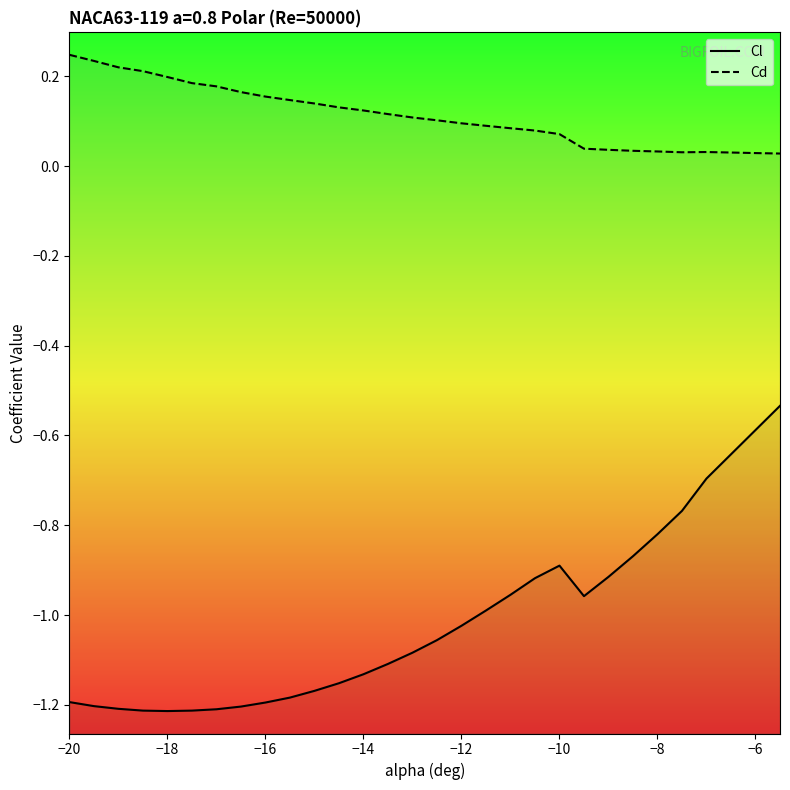

What are all the series names shown in the legend?

Cl, Cd